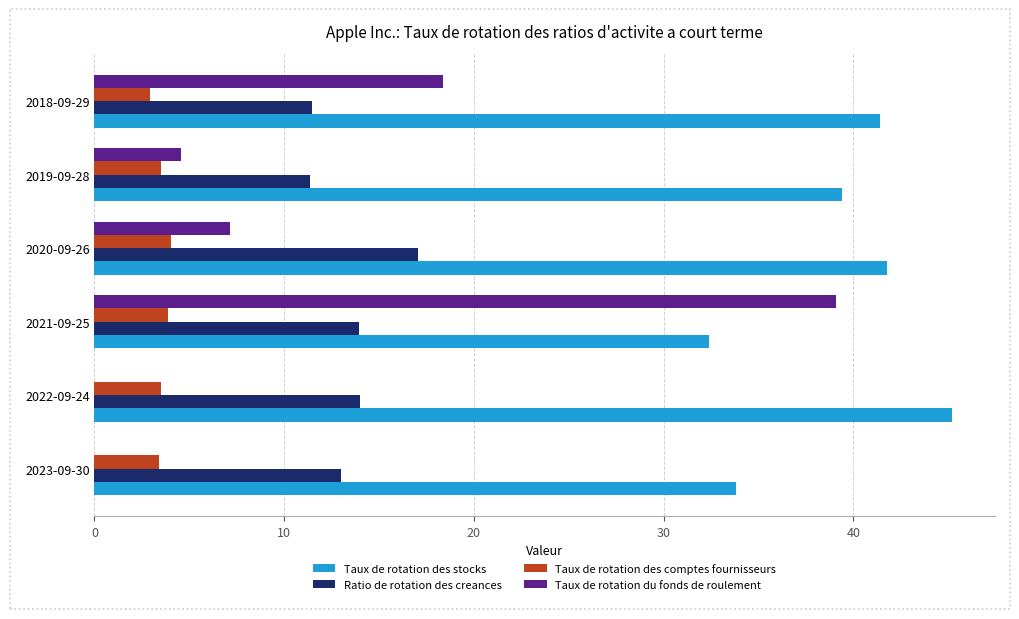

At which label does Taux de rotation du fonds de roulement reach its peak?

2021-09-25